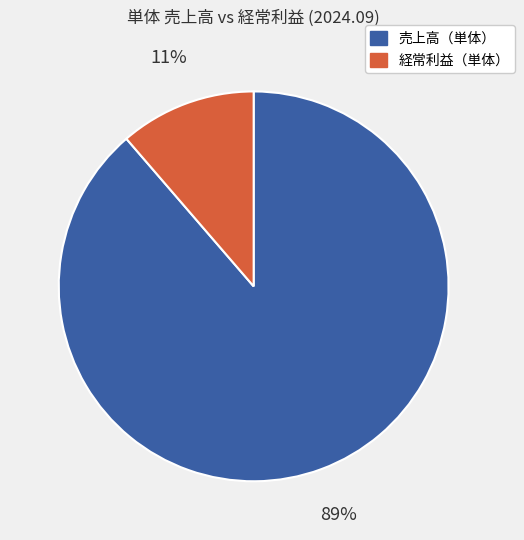

Is the sum of 売上高（単体） and 経常利益（単体） greater than half?

Yes